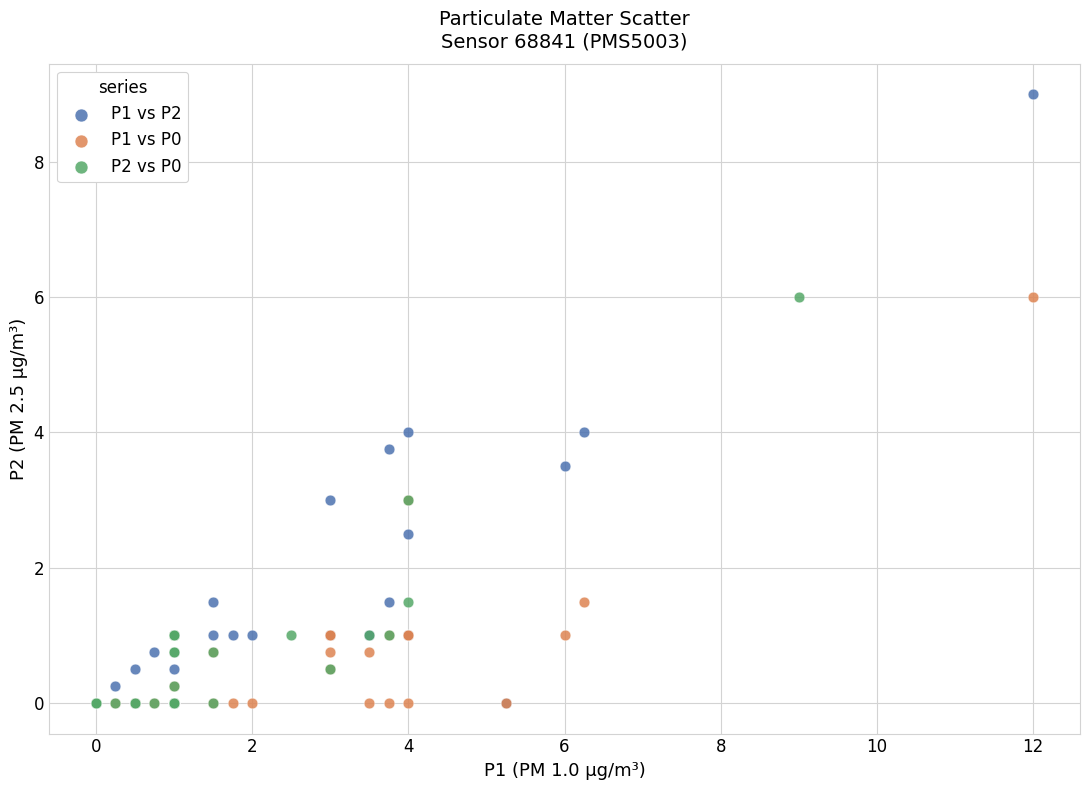

Which series has the largest Y range (max minus min)?

P1 vs P2